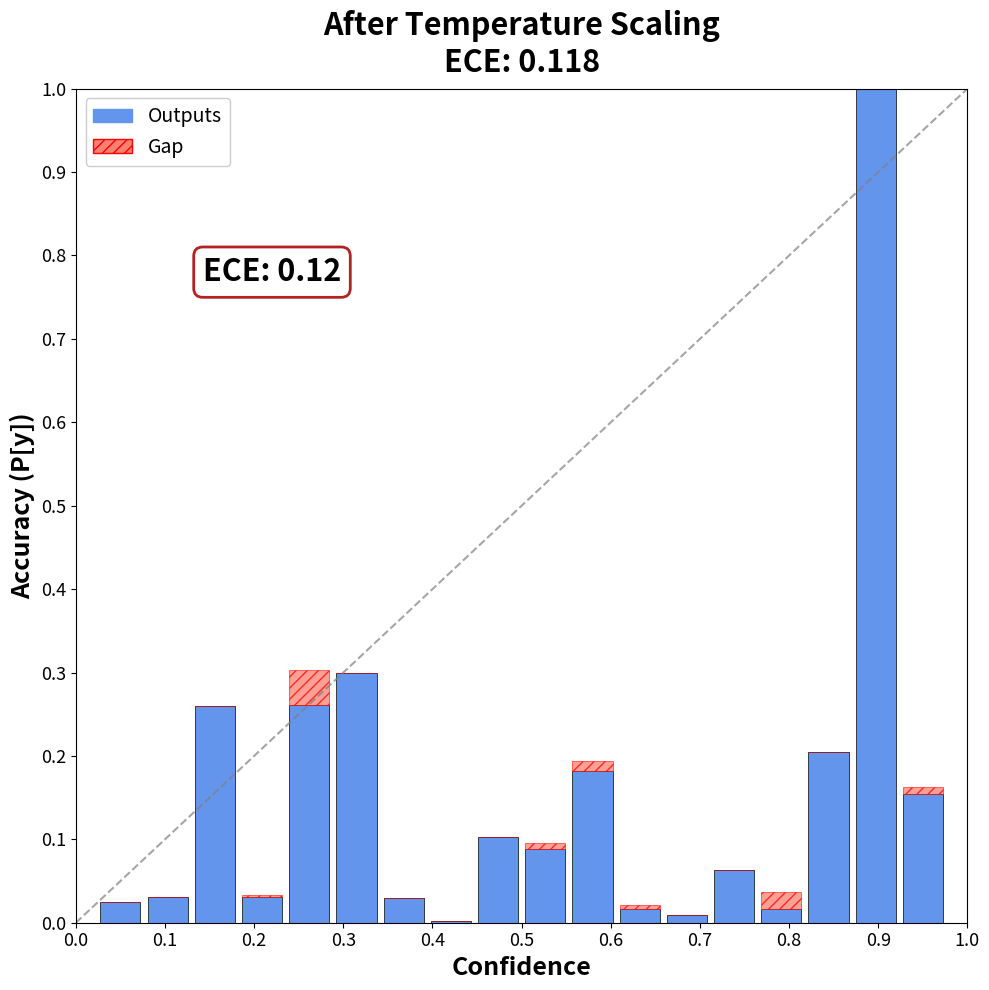

How many series are shown in this chart?

2